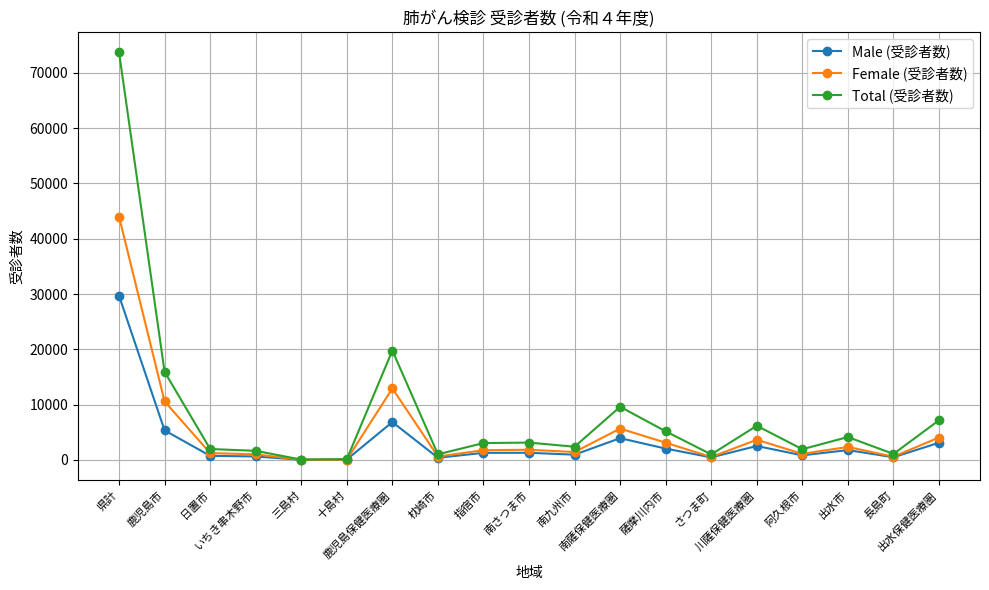

Read the Female (受診者数) value at 川薩保健医療圏, to the nearest 100.

3700